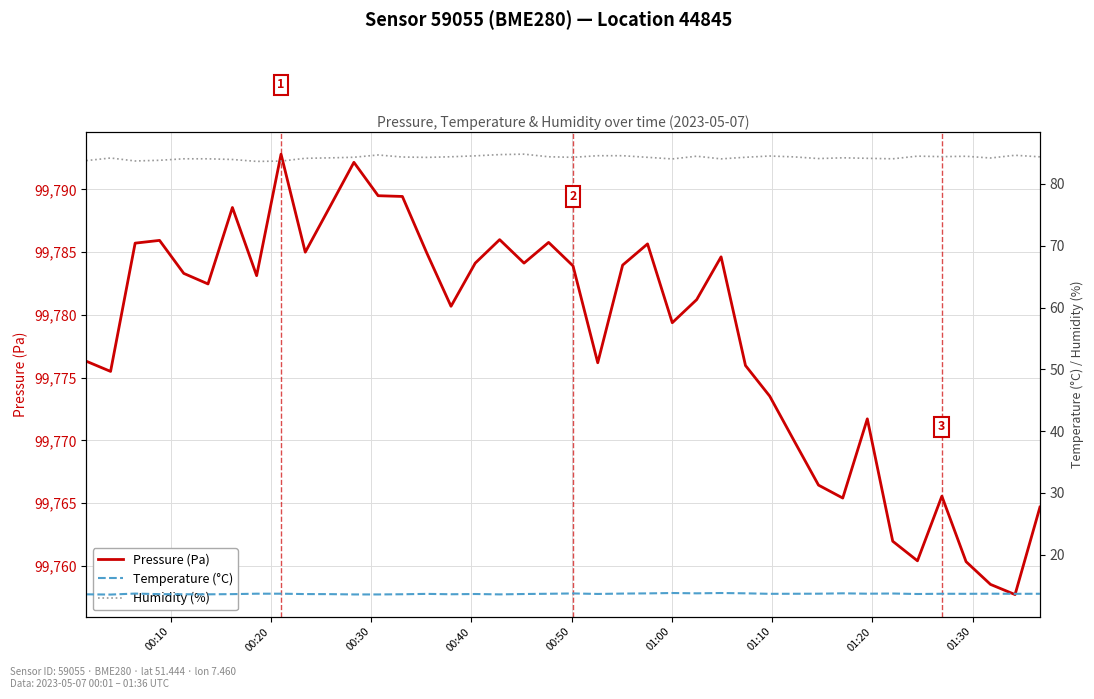

What is the highest value of the Pressure (Pa) series?

99792.8